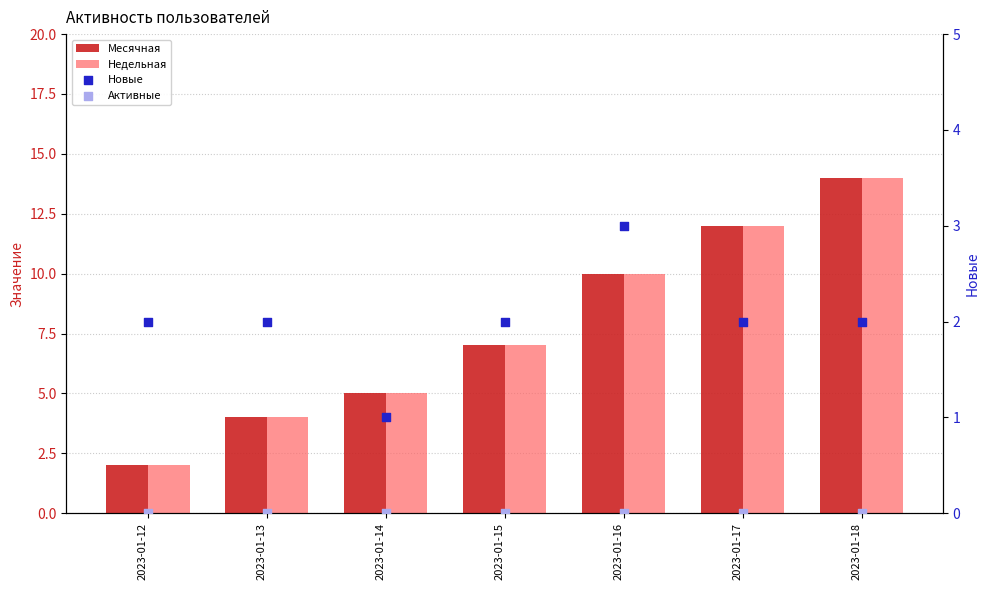

At how many categories does at least one series exceed 1?

7